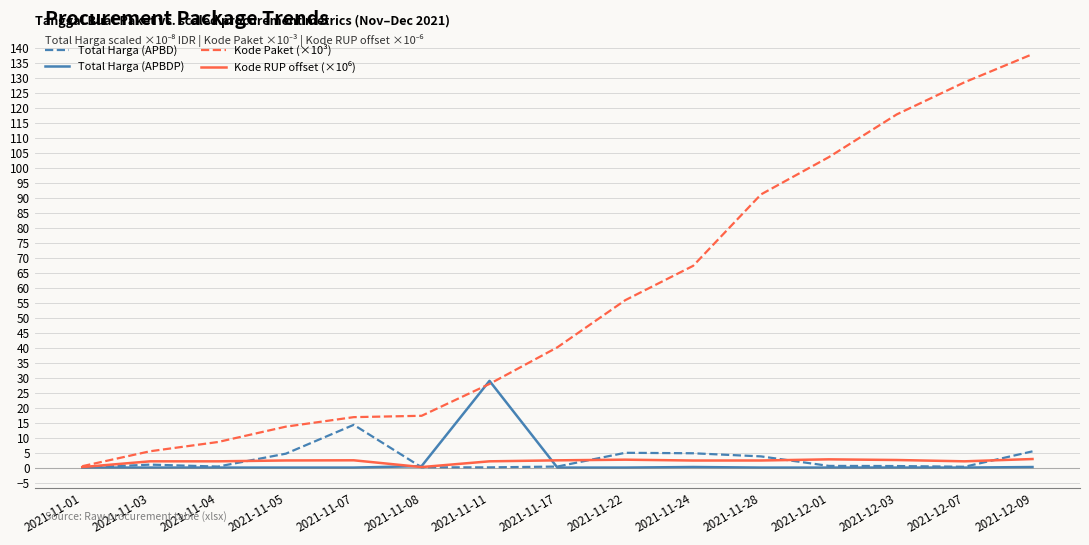

Which series has the largest range (max minus min)?

Kode Paket (×10³)